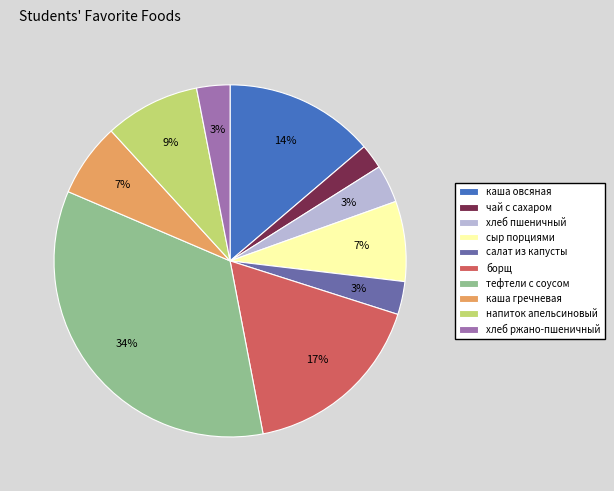

Which category has the biggest portion of the pie?

тефтели с соусом